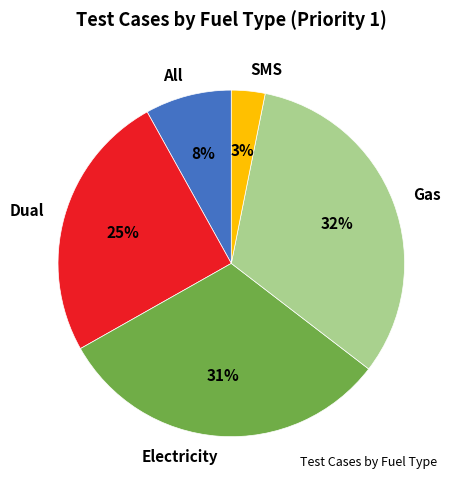

To the nearest percent, what is the difference between the All and SMS slice percentages?

5%